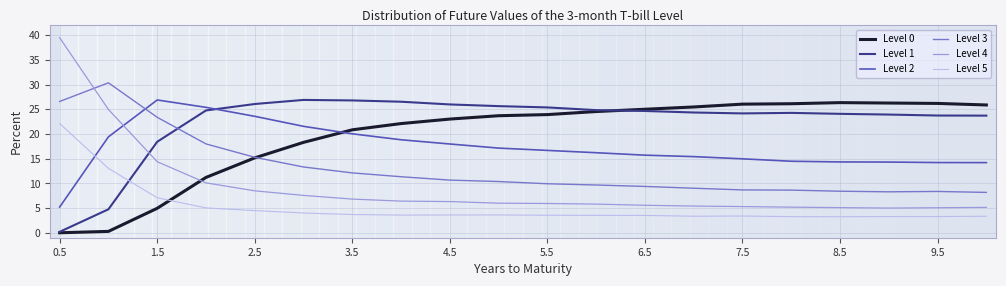

True or false: Level 5 has more than 2 interior local peaks.

False